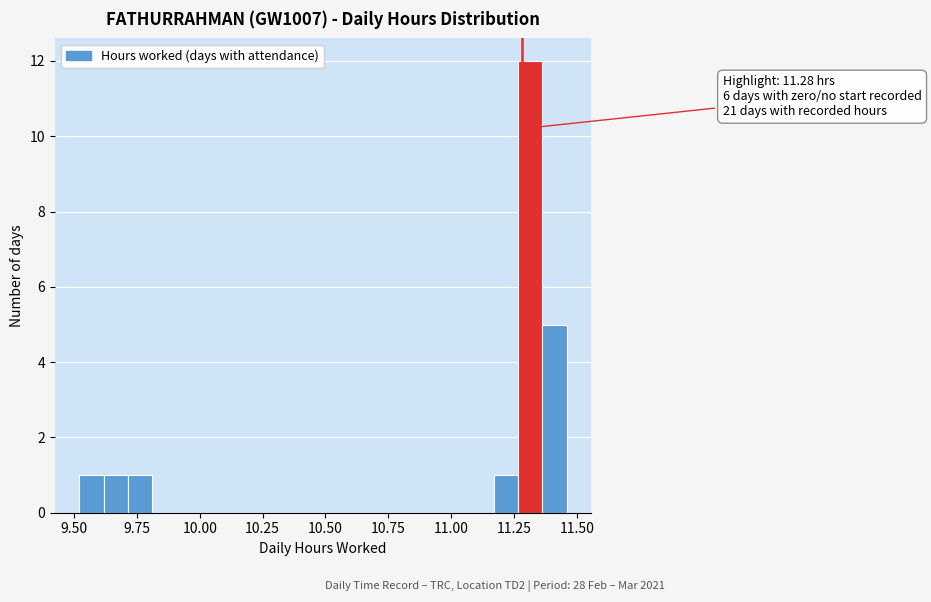

Around what value on the x-axis is the tallest bar? Give the approximate position of its centre, as read against the axis.

11.30